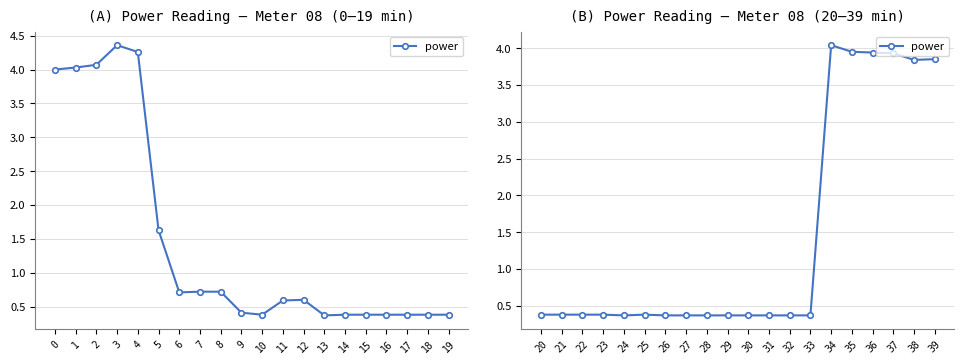

What is the minimum value shown in the chart?

0.4